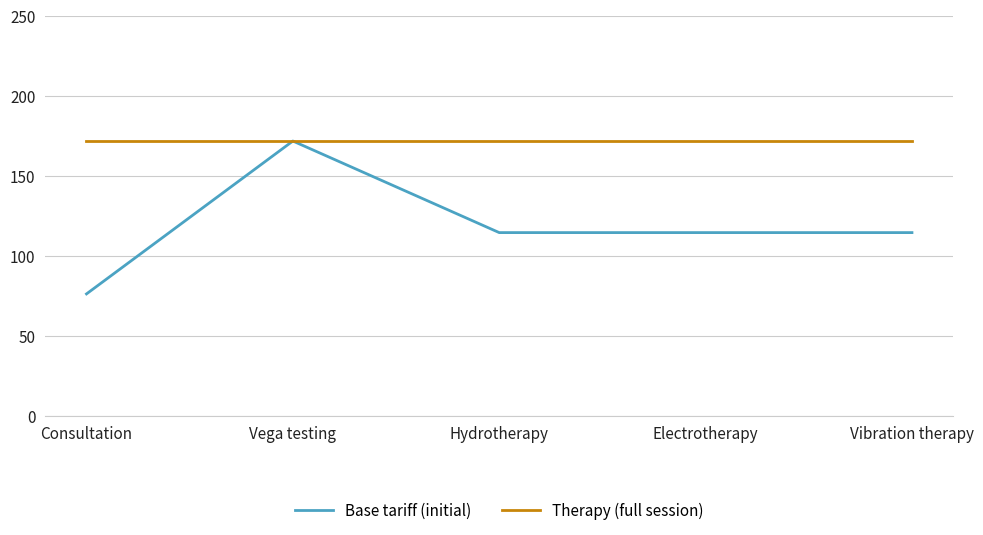

Which series has the largest total across all categories?

Therapy (full session)